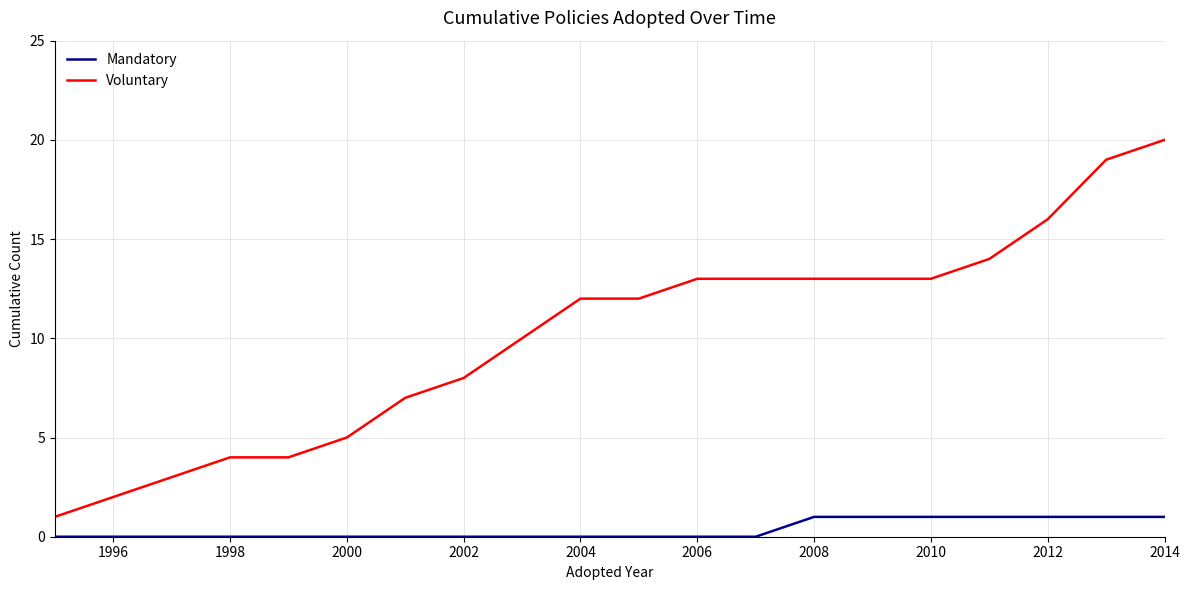

What is the difference between the maximum and minimum values in the Voluntary series?

19